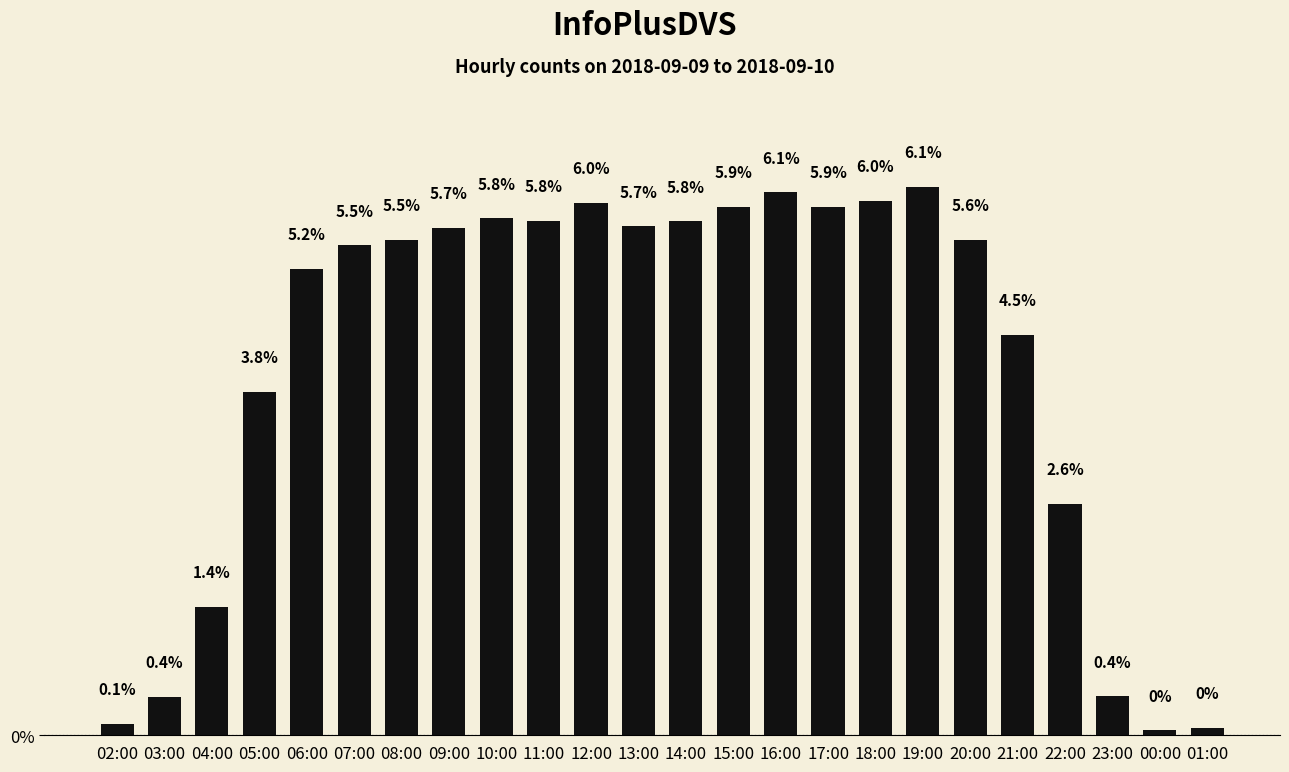

What is the sum of the values at 19:00 and 02:00?

6.3